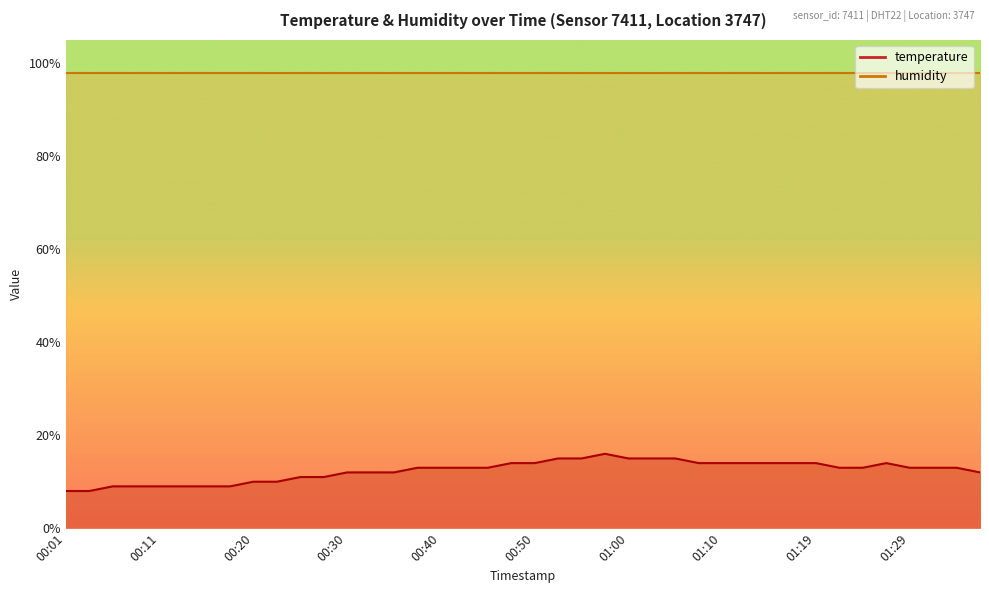

Which has a higher value, 00:35 or 00:47?

00:47